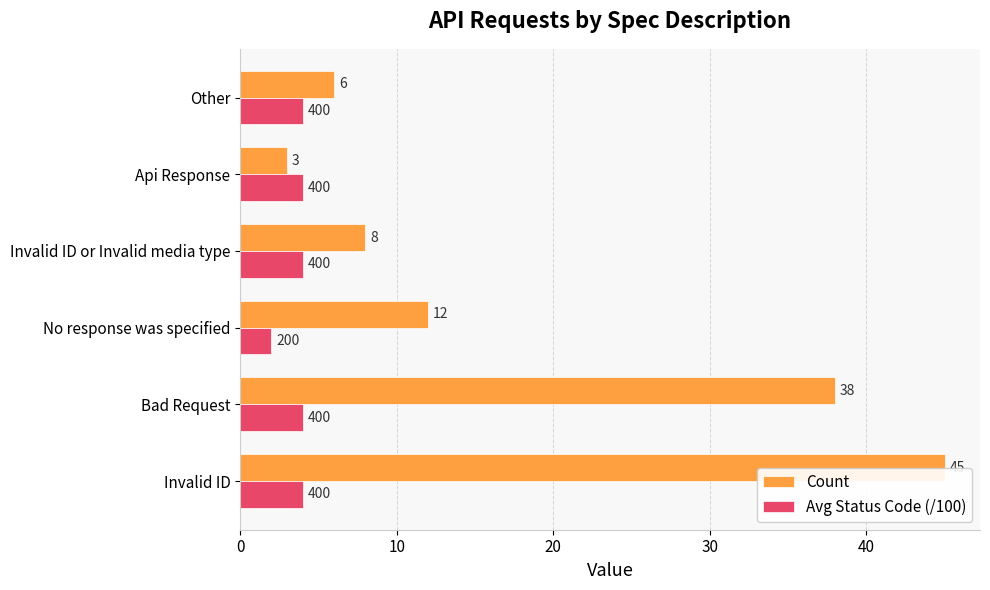

At which label is Count closest to 24?

No response was specified